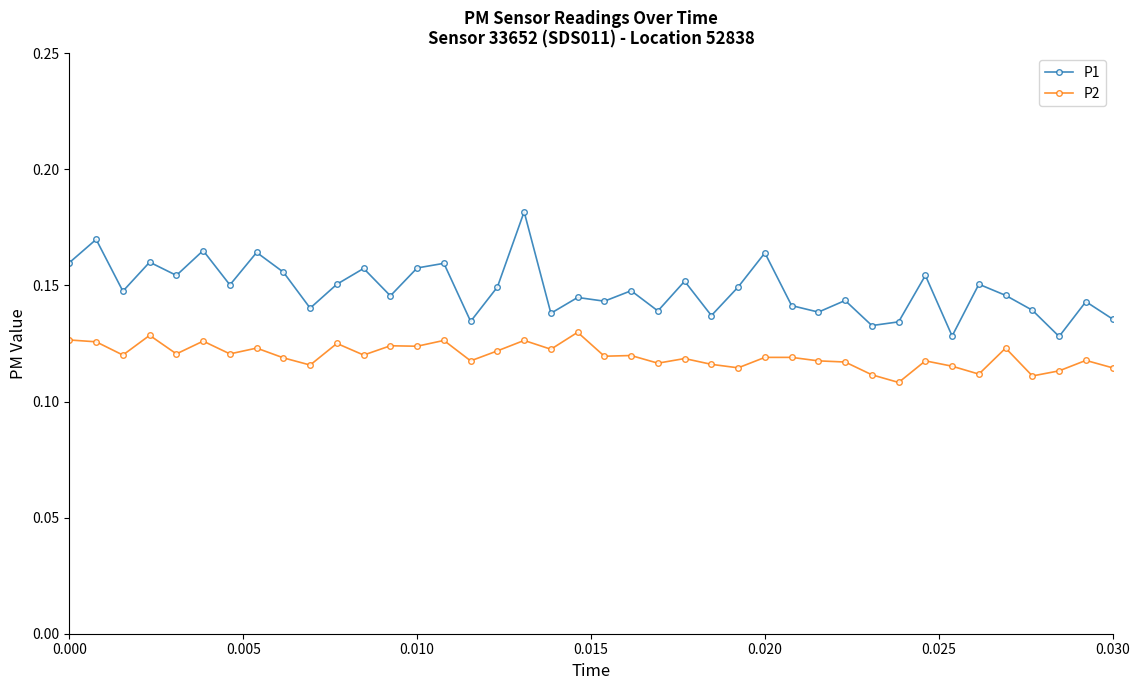

List the series in order of their peak value, highest first.

P1, P2